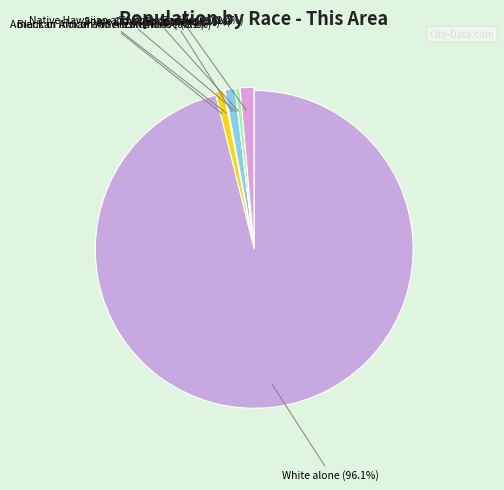

Which slice is the largest?

White alone